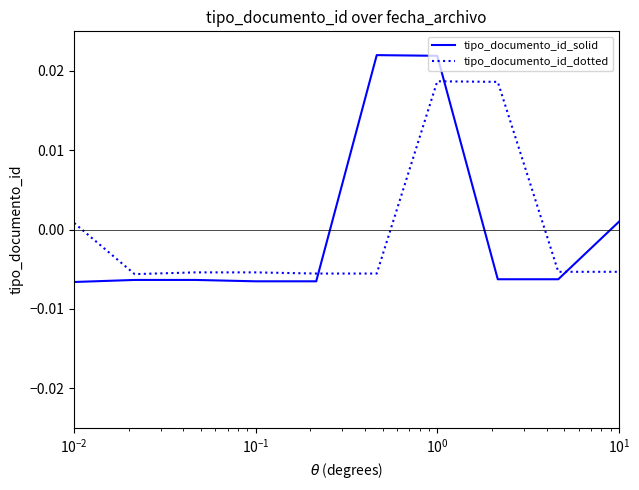

True or false: tipo_documento_id_dotted and tipo_documento_id_solid intersect in this chart.

True